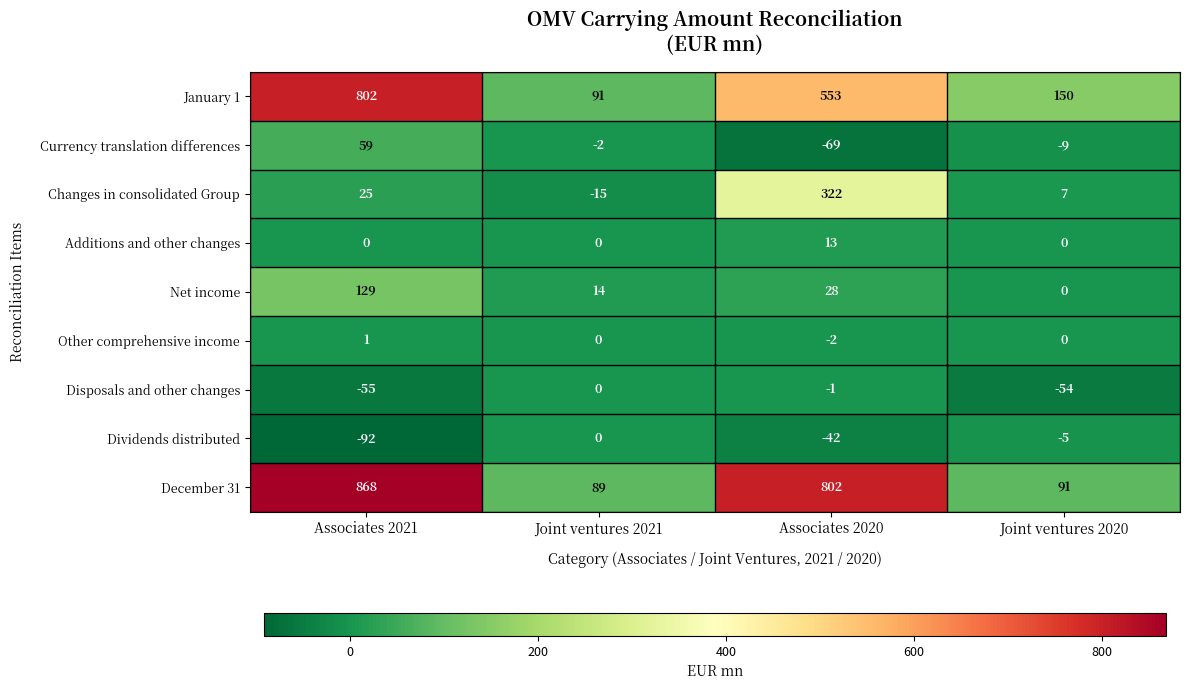

What is the difference between the highest and lowest values at Associates 2020?

871